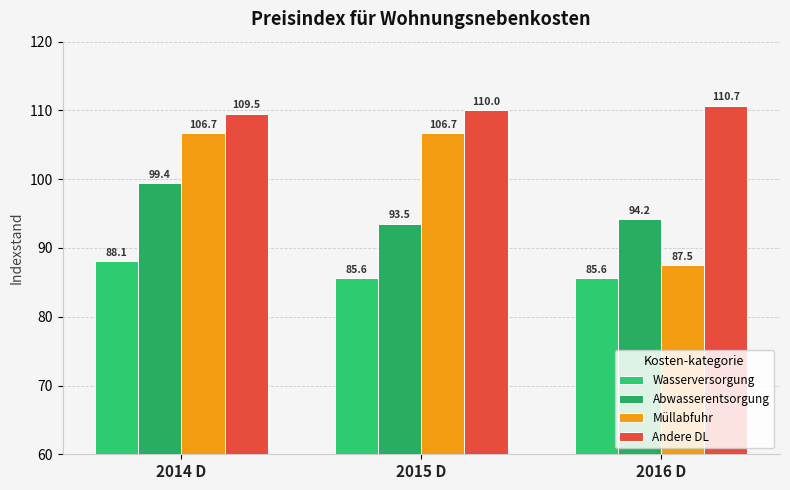

List the series in order of their overall mean, lowest first.

Wasserversorgung, Abwasserentsorgung, Müllabfuhr, Andere DL